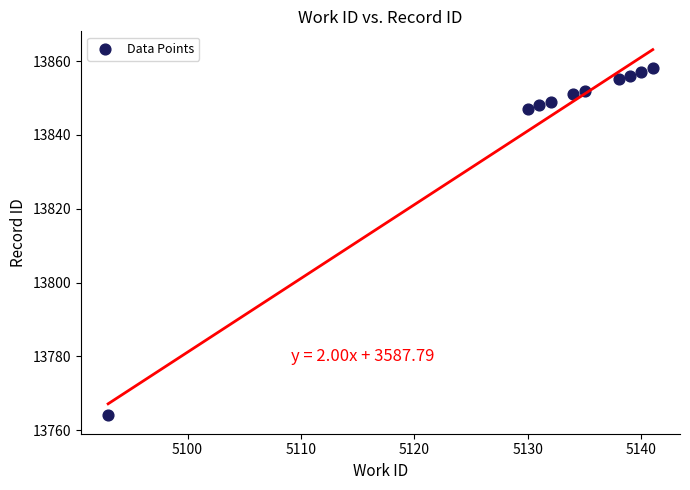

What is the average X value?

5131